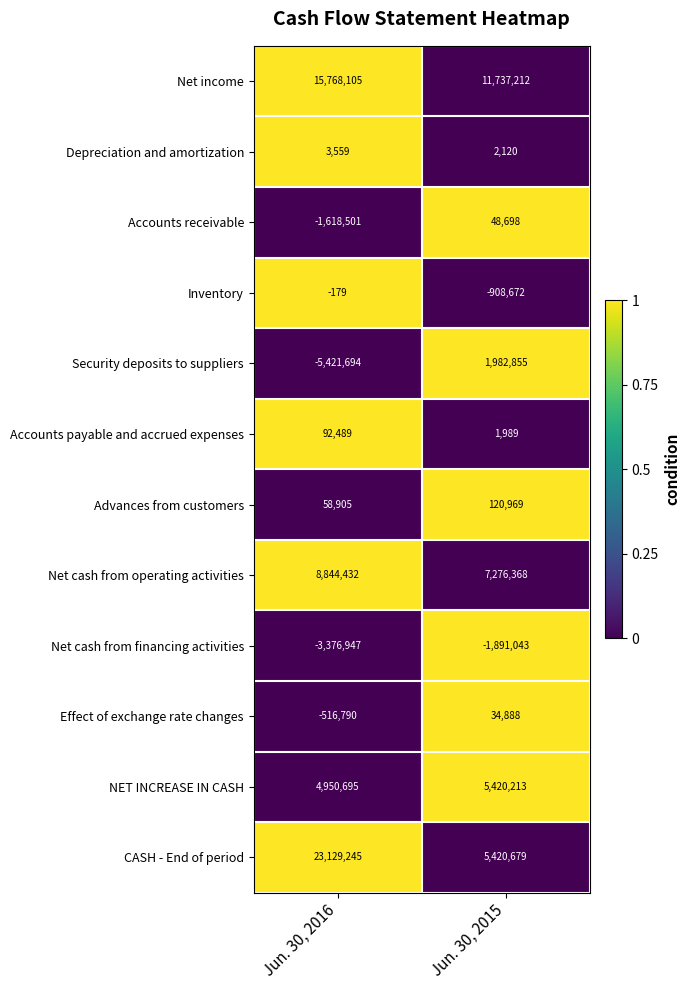

True or false: Advances from customers has a value of 58905 at Jun. 30, 2016.

True